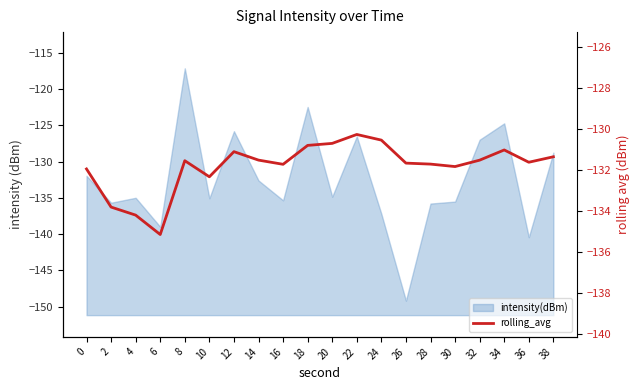

What is the value of the 1st point from the left?

-131.9